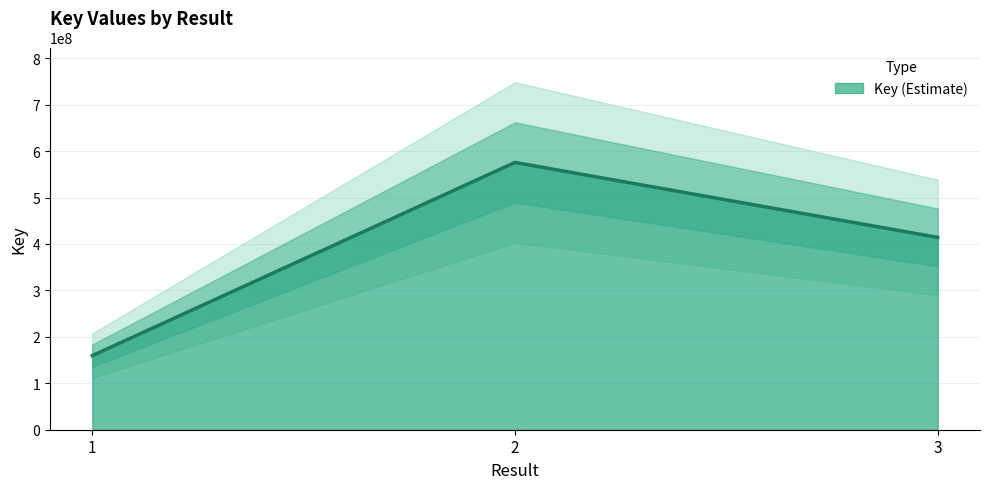

At which label is the value closest to 367551630?

3